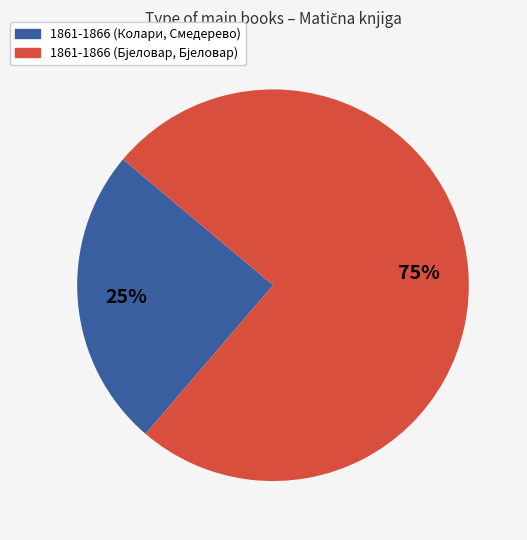

Is it true that 1861-1866 (Колари, Смедерево) is 25% of the pie?

True